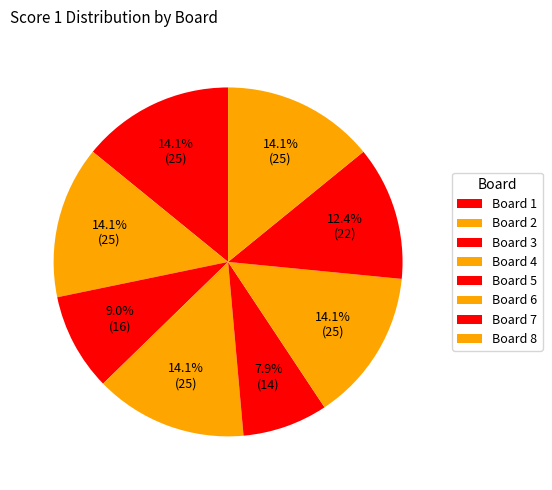

Count the number of slices in the pie.

8